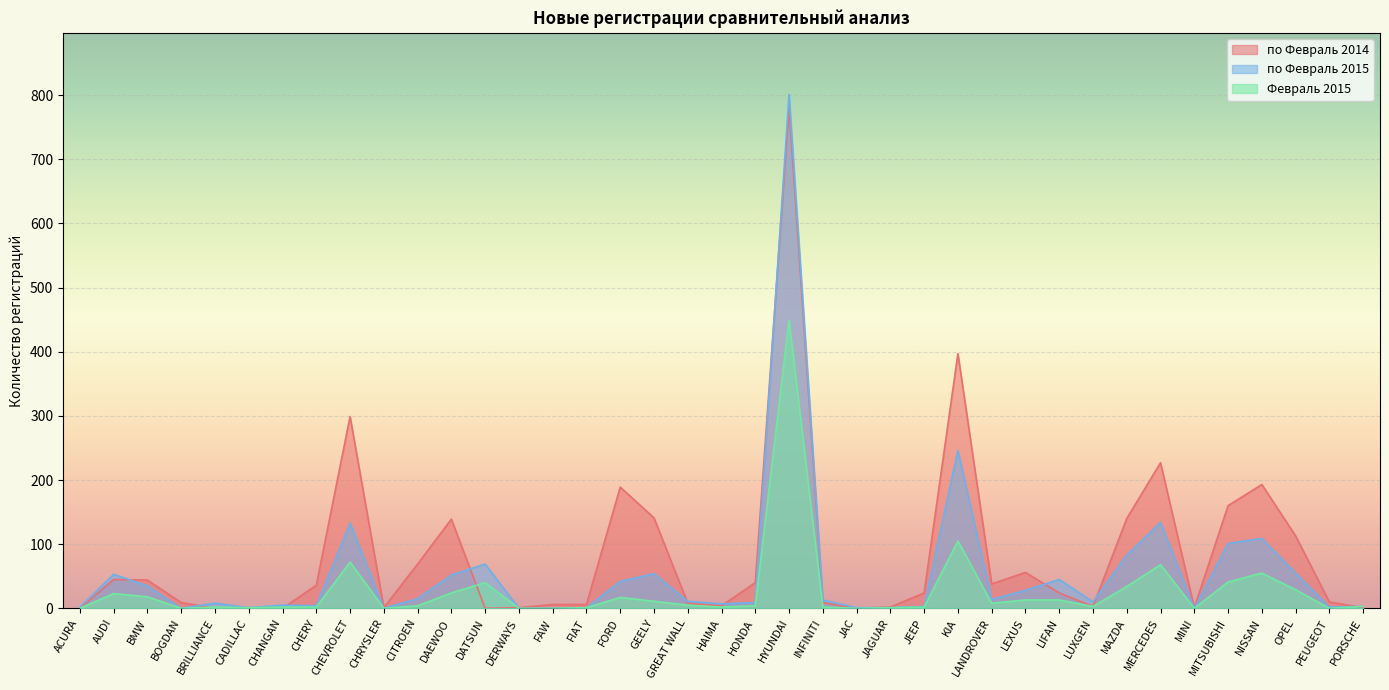

What is the total value across all series at DAEWOO?

215